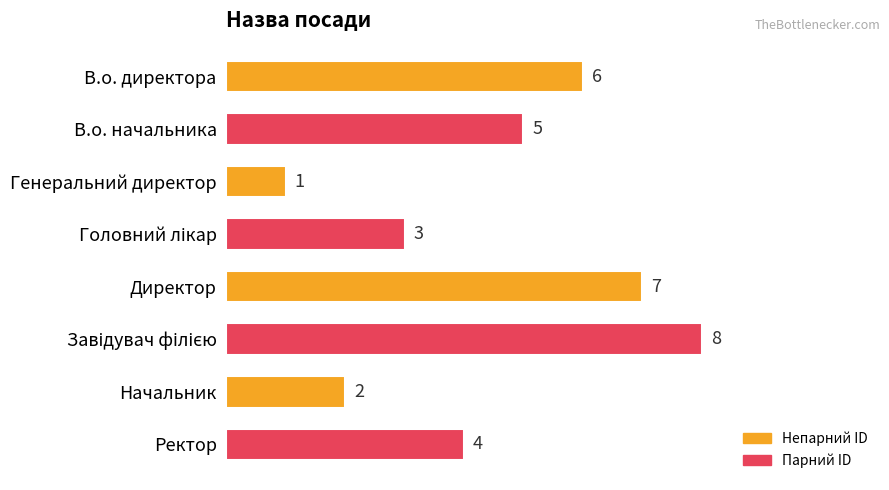

Count the values in the range 3 to 7.

5